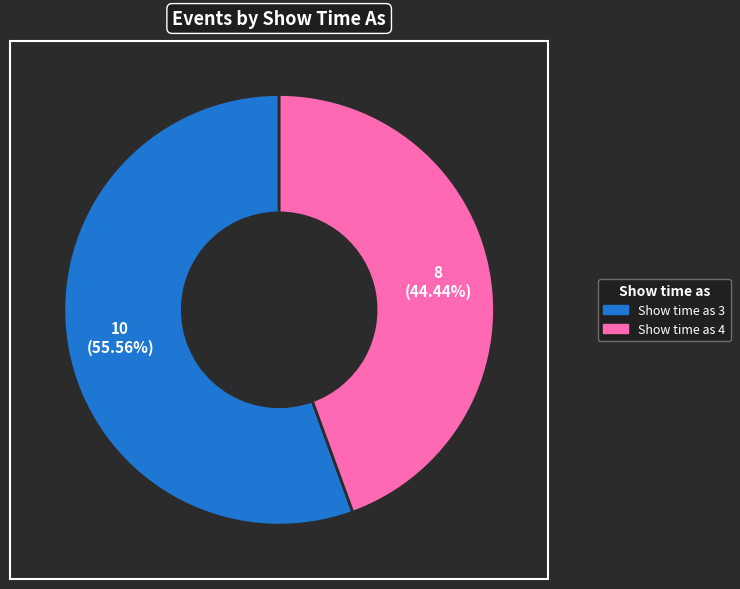

Does any single category account for the majority?

Yes